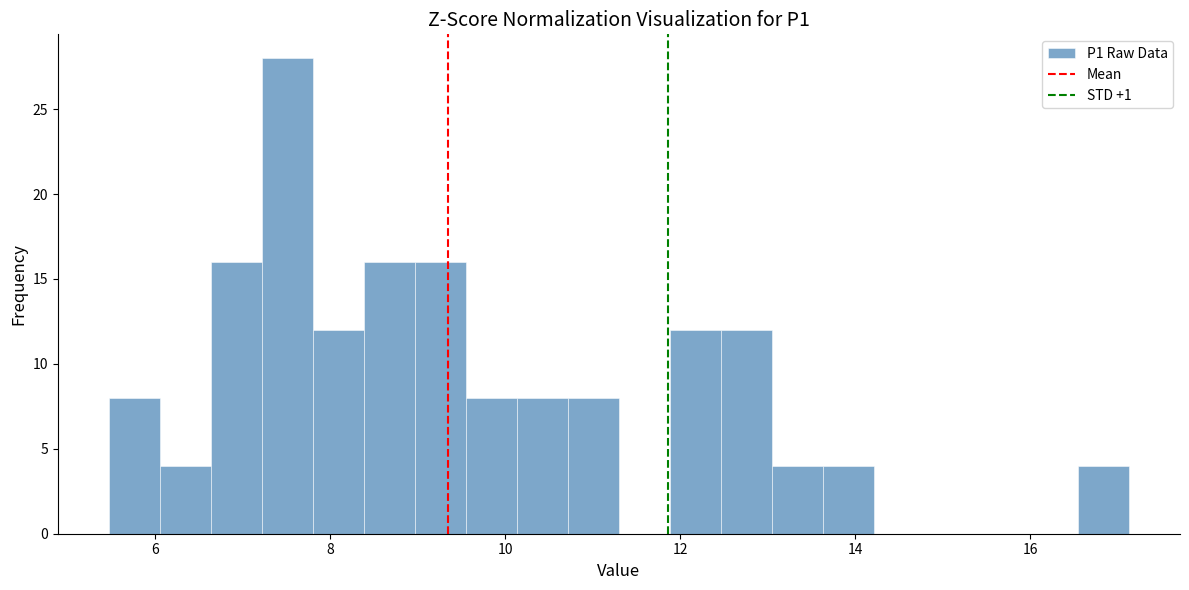

Read against the x-axis, roughly where is the centre of the tallest bar?

7.6